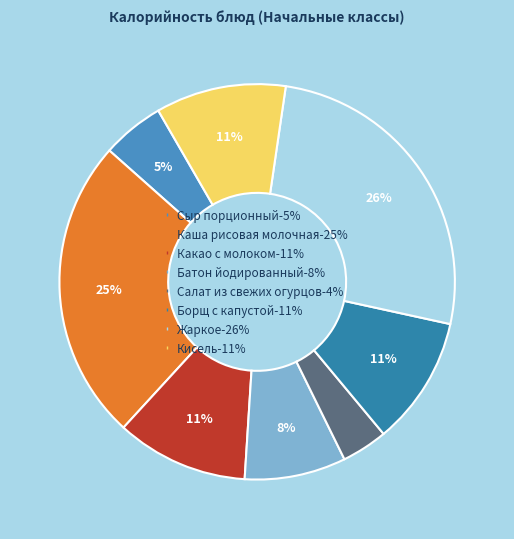

True or false: Какао с молоком accounts for 21% of the total.

False